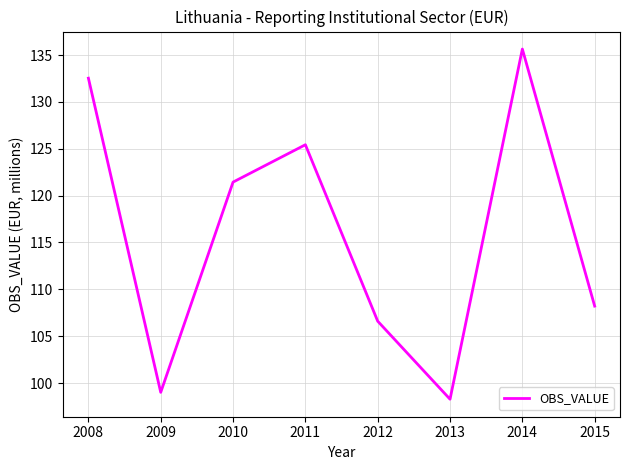

Rank the categories by value from highest to lowest.

2014, 2008, 2011, 2010, 2015, 2012, 2009, 2013